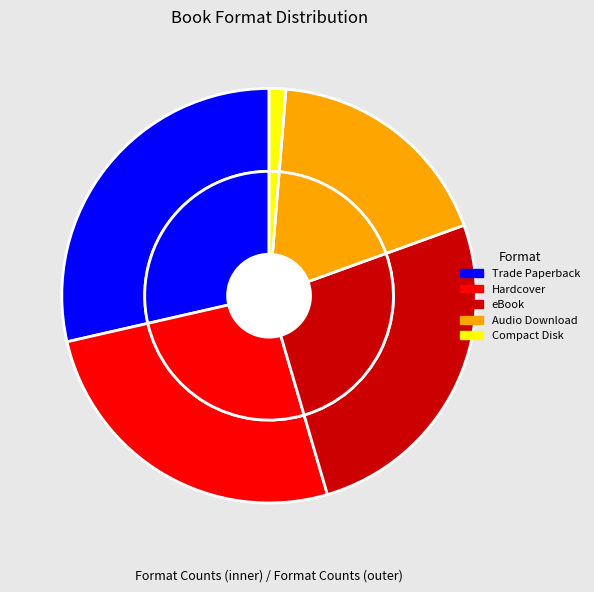

Does any single category account for the majority?

No